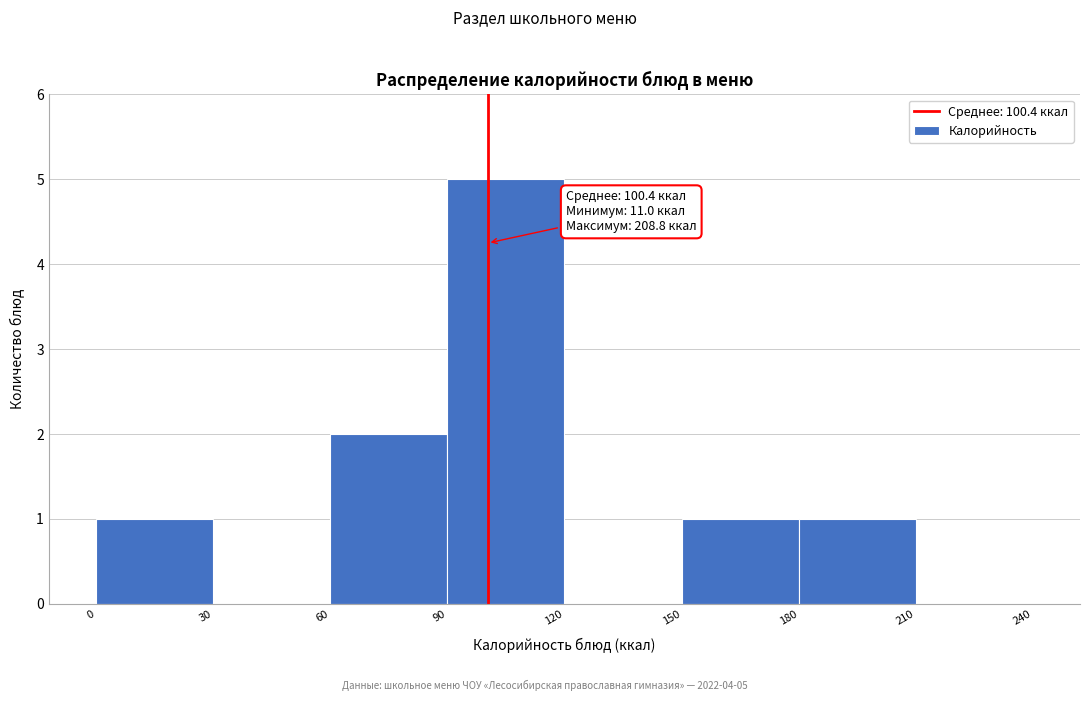

Over which range of the x-axis is the bar tallest?

90 to 120